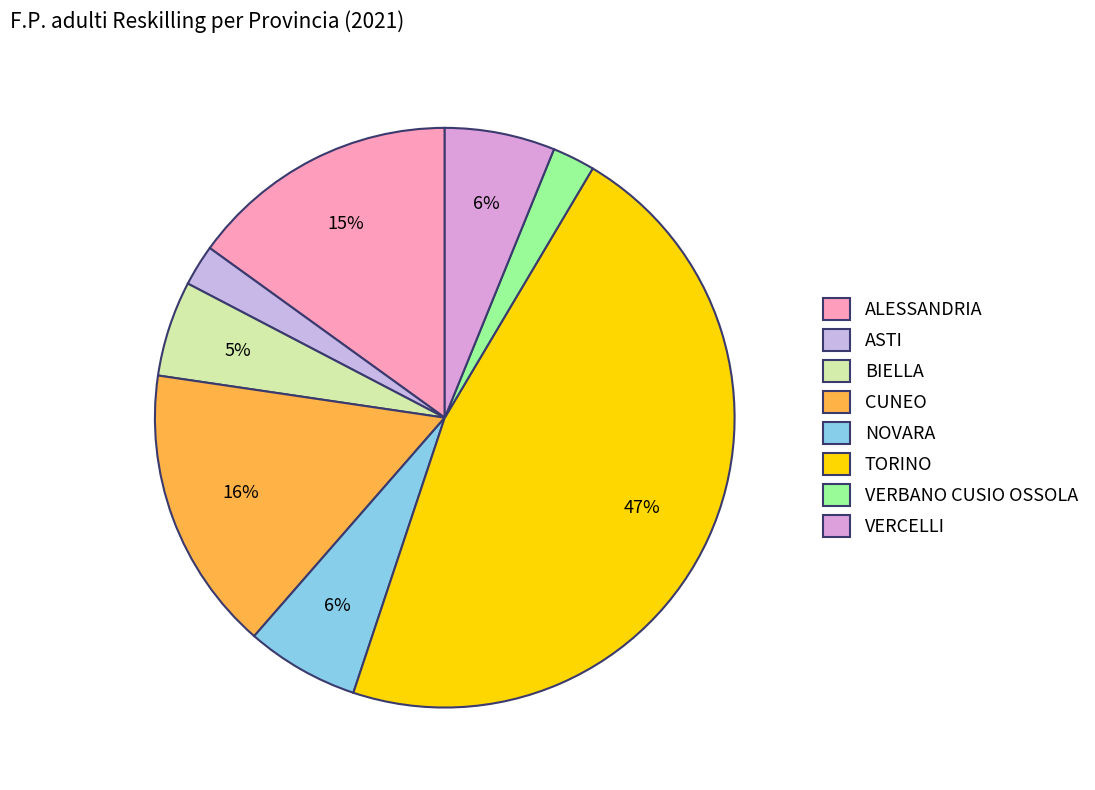

Does any single category account for the majority?

No